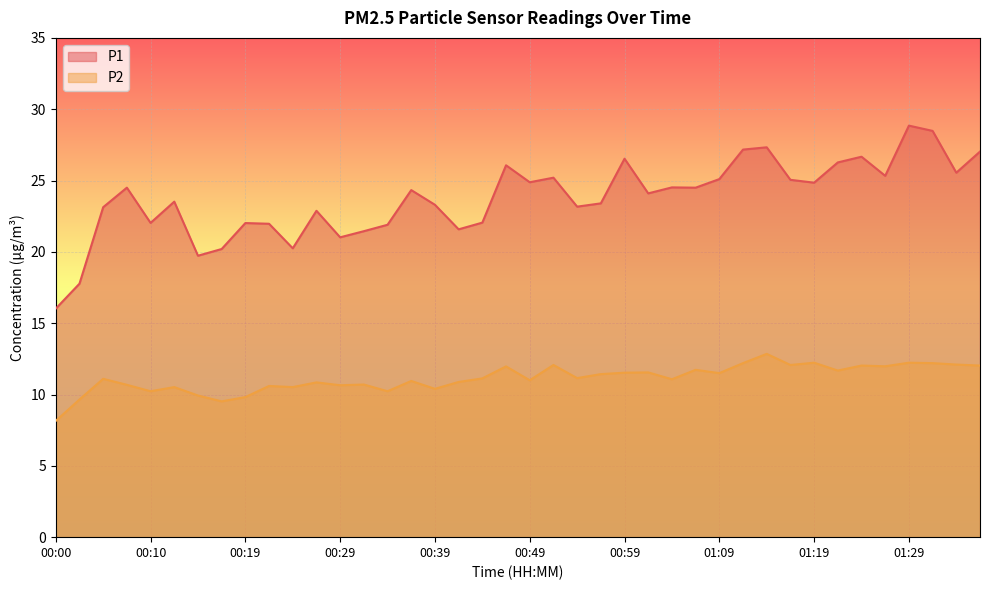

What is the difference between the second highest and minimum values in the P2 series?

4.1